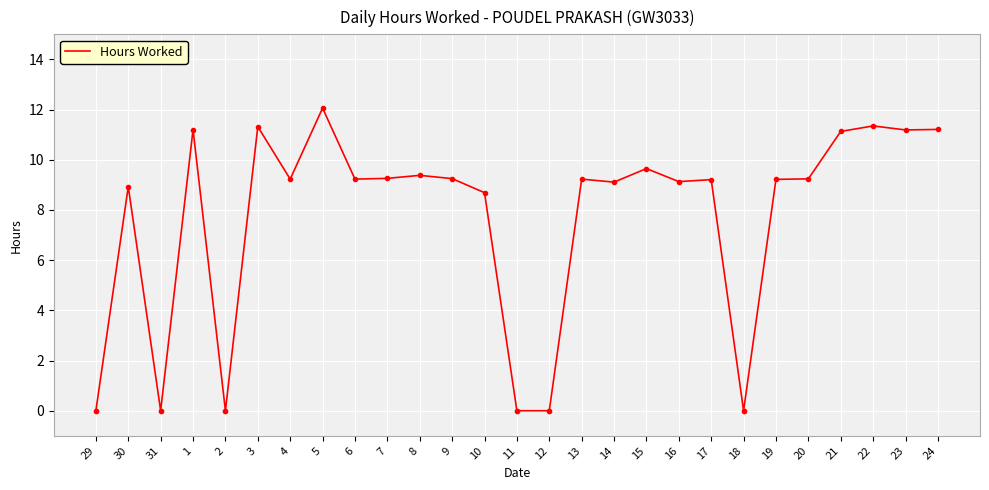

True or false: there are more than 0 points higher than both neighbors.

True